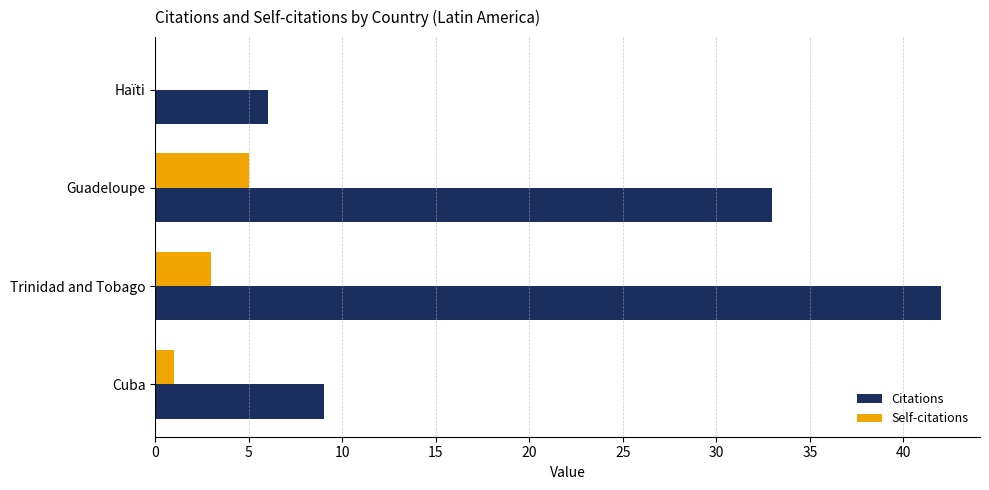

The Self-citations series shows -2 at Haïti. True or false?

False